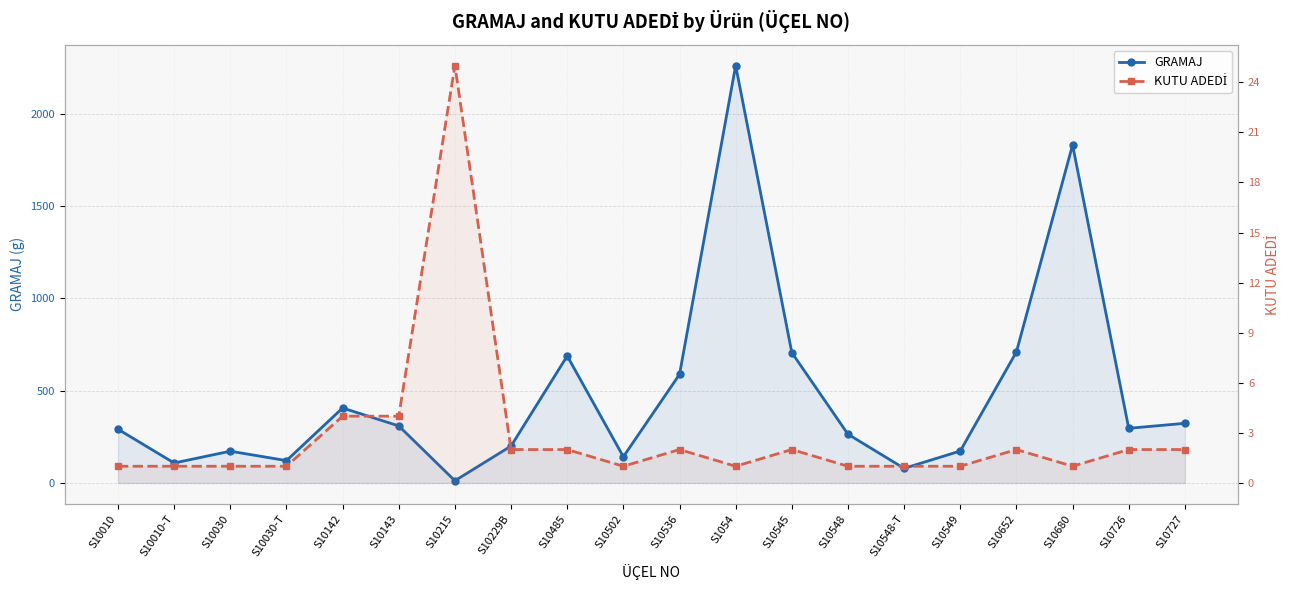

Does the chart display data point markers on the line(s)?

Yes